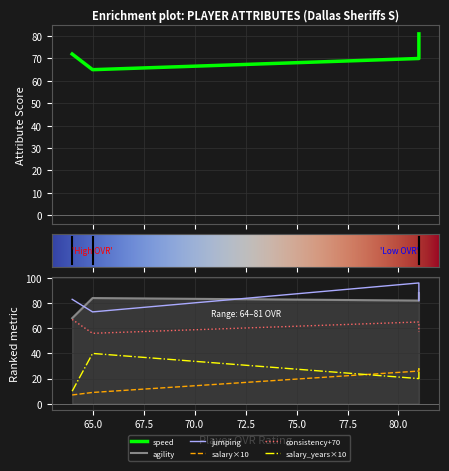

Between Dan Jackson and Kyle Price, which series saw the biggest shift?

jumping